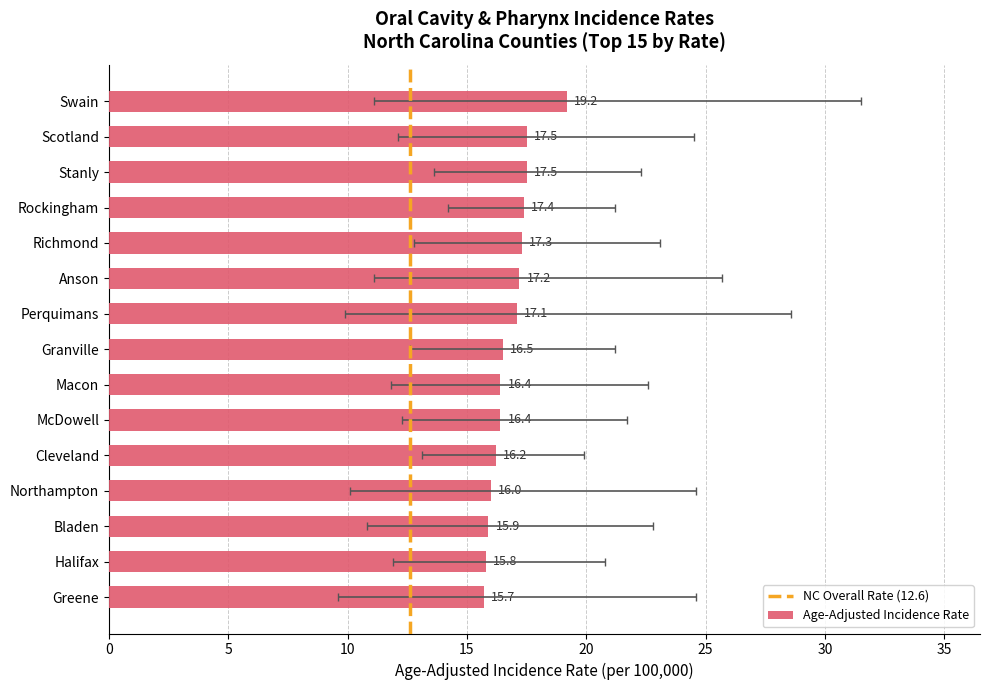

How many bars are there in total?

15